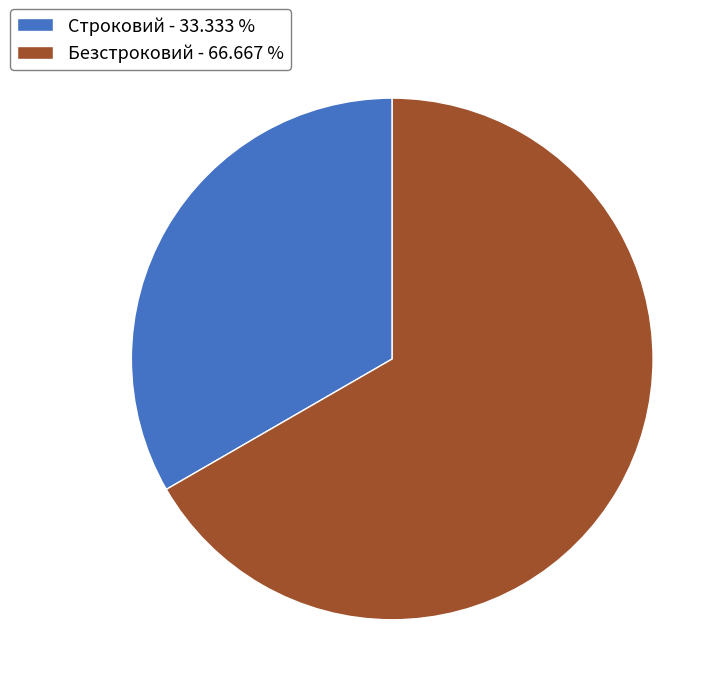

Does Безстроковий represent more than half of the total?

Yes